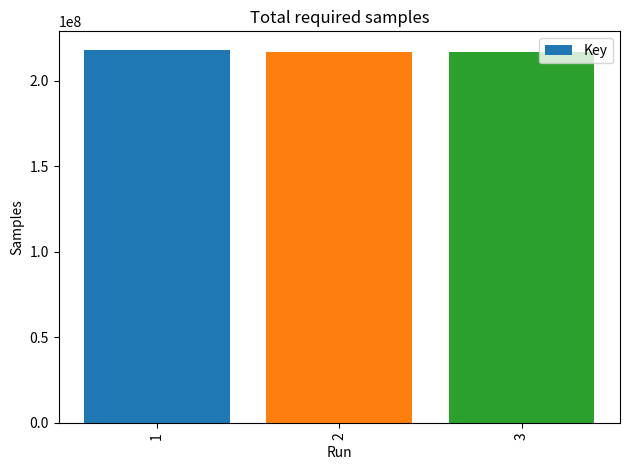

Where does the data first go above 216898941?

1